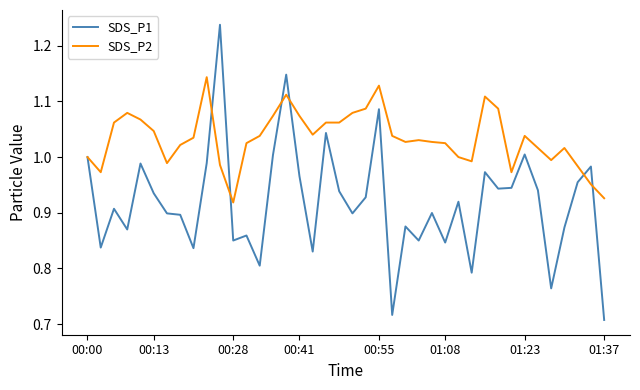

What is the sum of all SDS_P1 values?

36.7